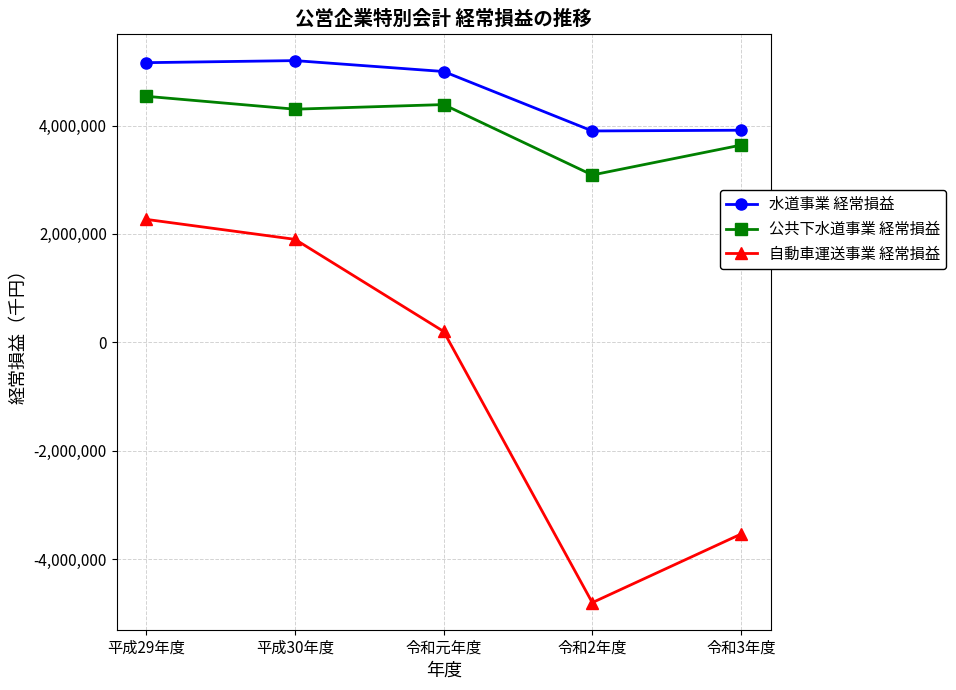

What are all the series names shown in the legend?

水道事業 経常損益, 公共下水道事業 経常損益, 自動車運送事業 経常損益